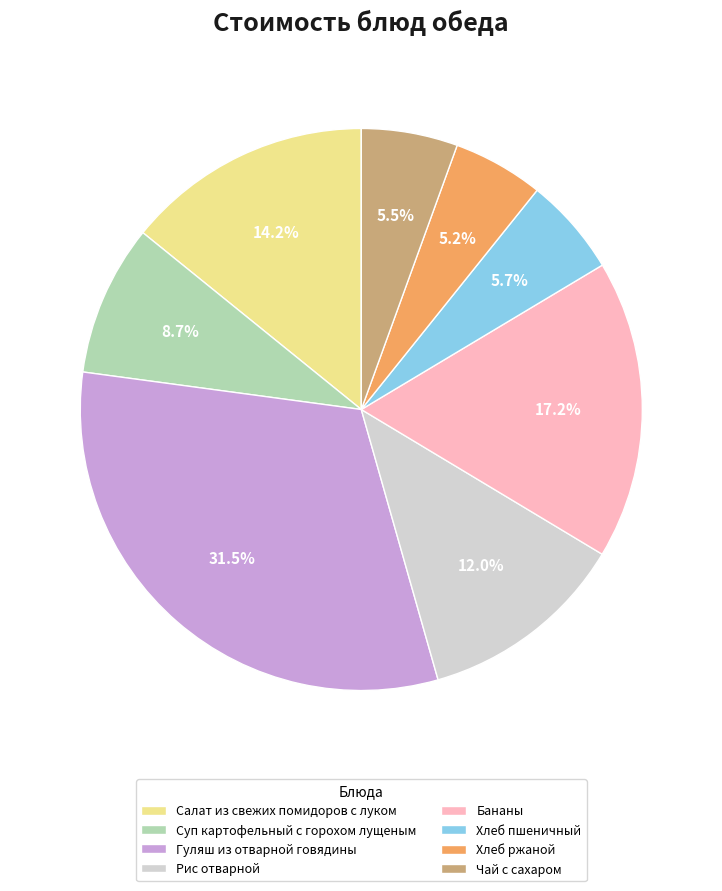

How many segments does this pie chart have?

8